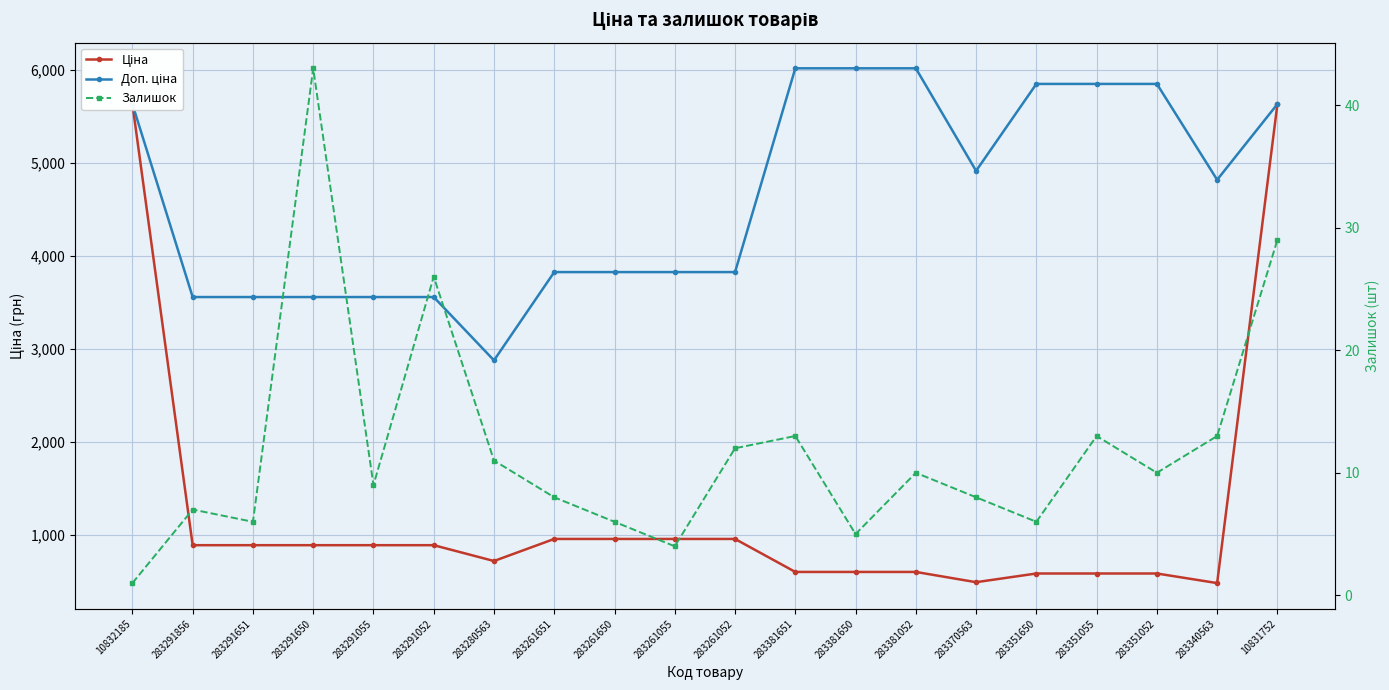

True or false: Залишок and Ціна intersect in this chart.

False